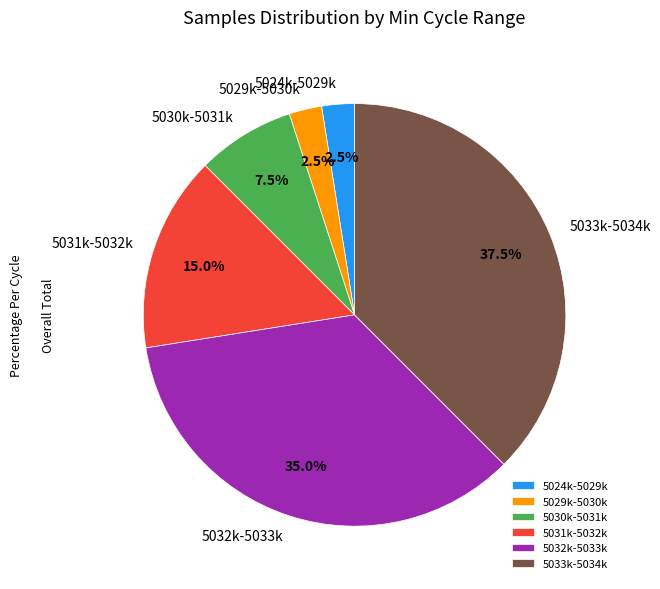

How many slices are in this pie chart?

6